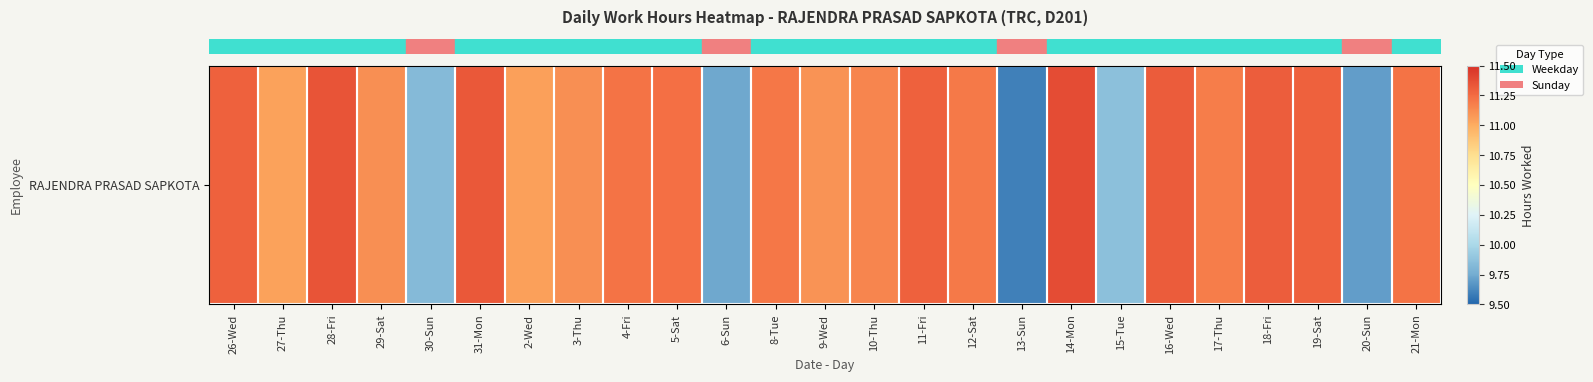

Approximately how many times larger is the value at 11-Fri compared to 30-Sun?

1.1